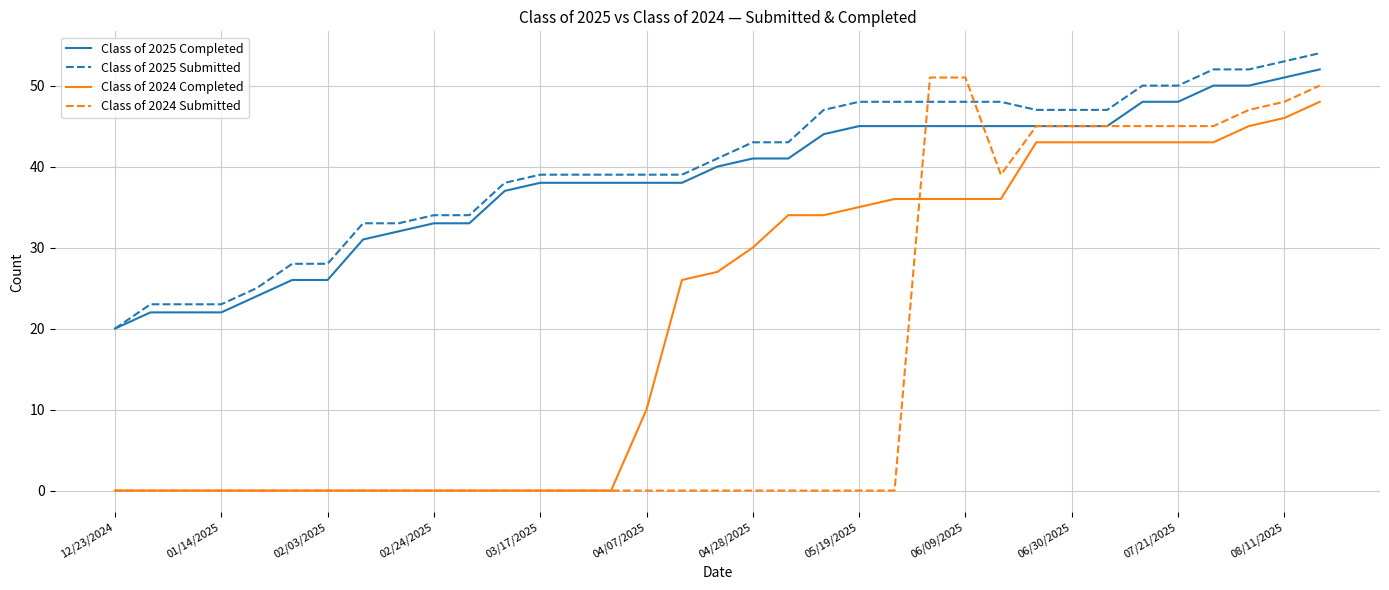

Reading right to left, transcribe all the data shown in this chart.

Class of 2025 Completed: 52	51	50	50	48	48	45	45	45	45	45	45	45	45	44	41	41	40	38	38	38	38	38	37	33	33	32	31	26	26	24	22	22	22	20
Class of 2025 Submitted: 54	53	52	52	50	50	47	47	47	48	48	48	48	48	47	43	43	41	39	39	39	39	39	38	34	34	33	33	28	28	25	23	23	23	20
Class of 2024 Completed: 48	46	45	43	43	43	43	43	43	36	36	36	36	35	34	34	30	27	26	10	0	0	0	0	0	0	0	0	0	0	0	0	0	0	0
Class of 2024 Submitted: 50	48	47	45	45	45	45	45	45	39	51	51	0	0	0	0	0	0	0	0	0	0	0	0	0	0	0	0	0	0	0	0	0	0	0